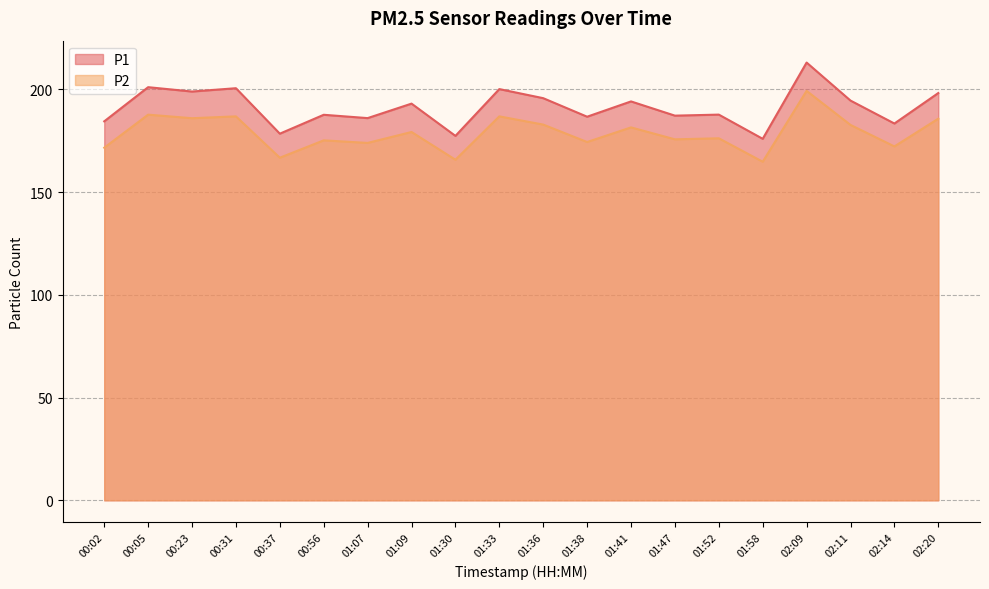

Where does the P2 series first go above 179?

00:05